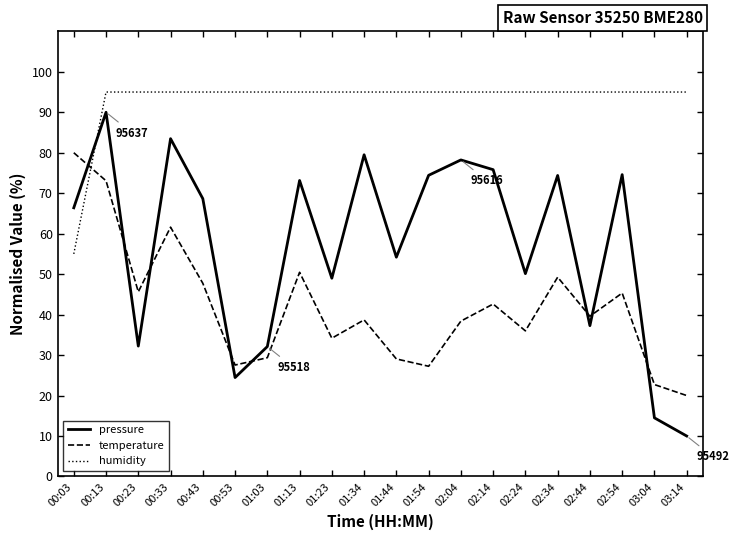

What is the difference between the maximum and second lowest values in the temperature series?

57.3